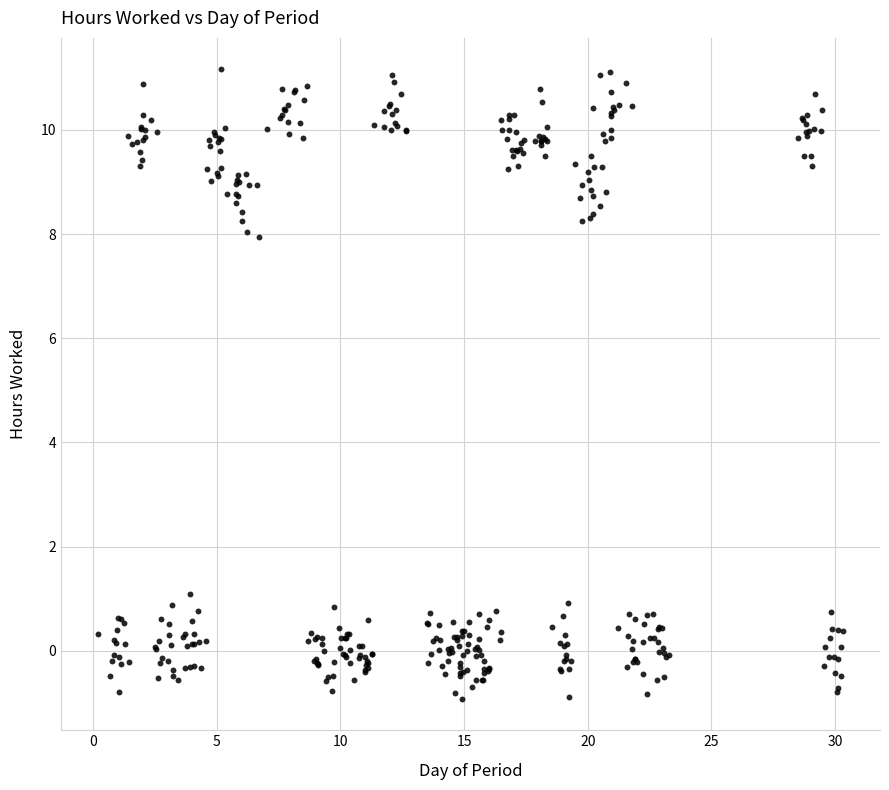

What is the range of X values (max minus min)?

30.1